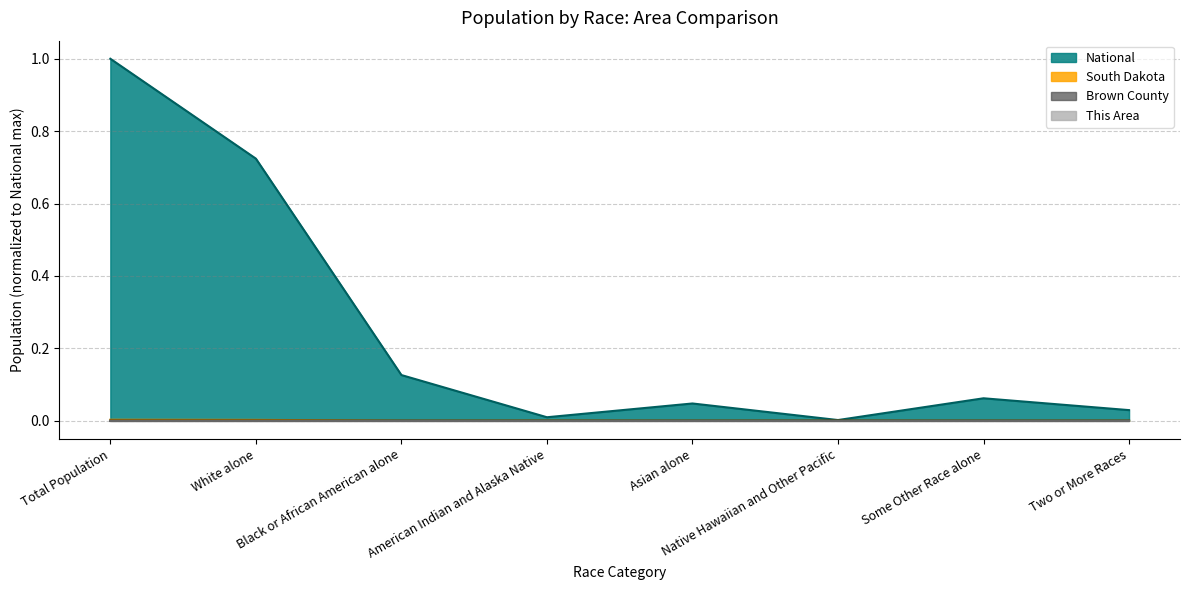

True or false: This Area has a value of -0.0 at Native Hawaiian and Other Pacific.

False